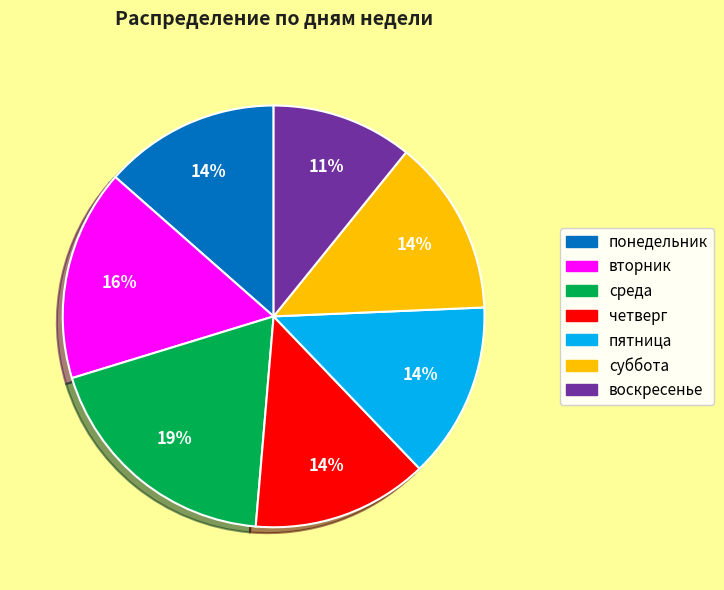

What is the smallest slice in the pie chart?

воскресенье